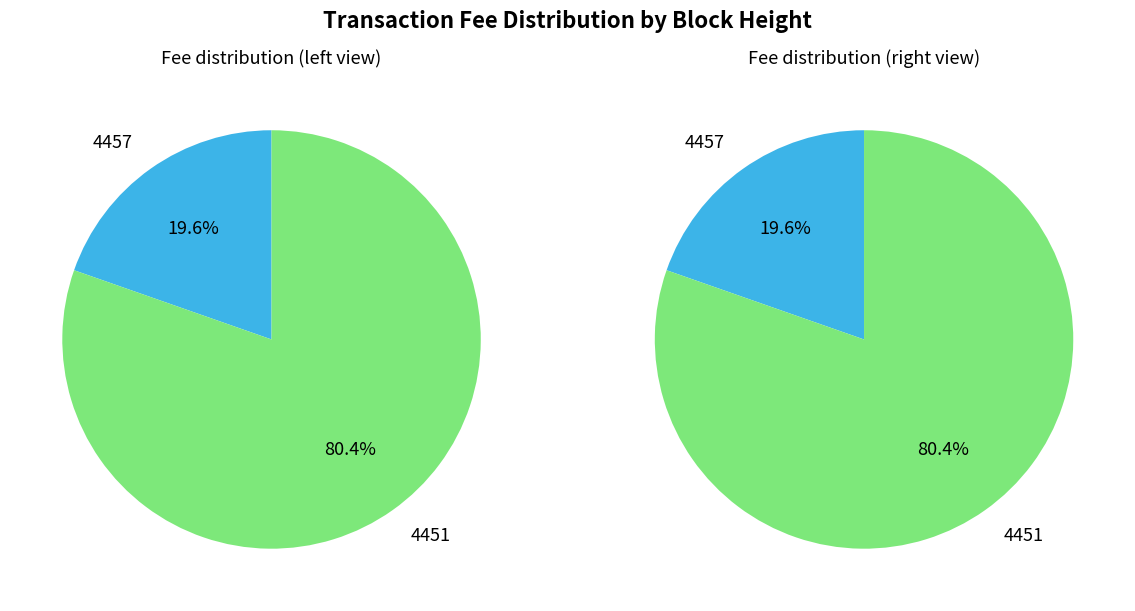

What is the largest slice in the pie chart?

4451